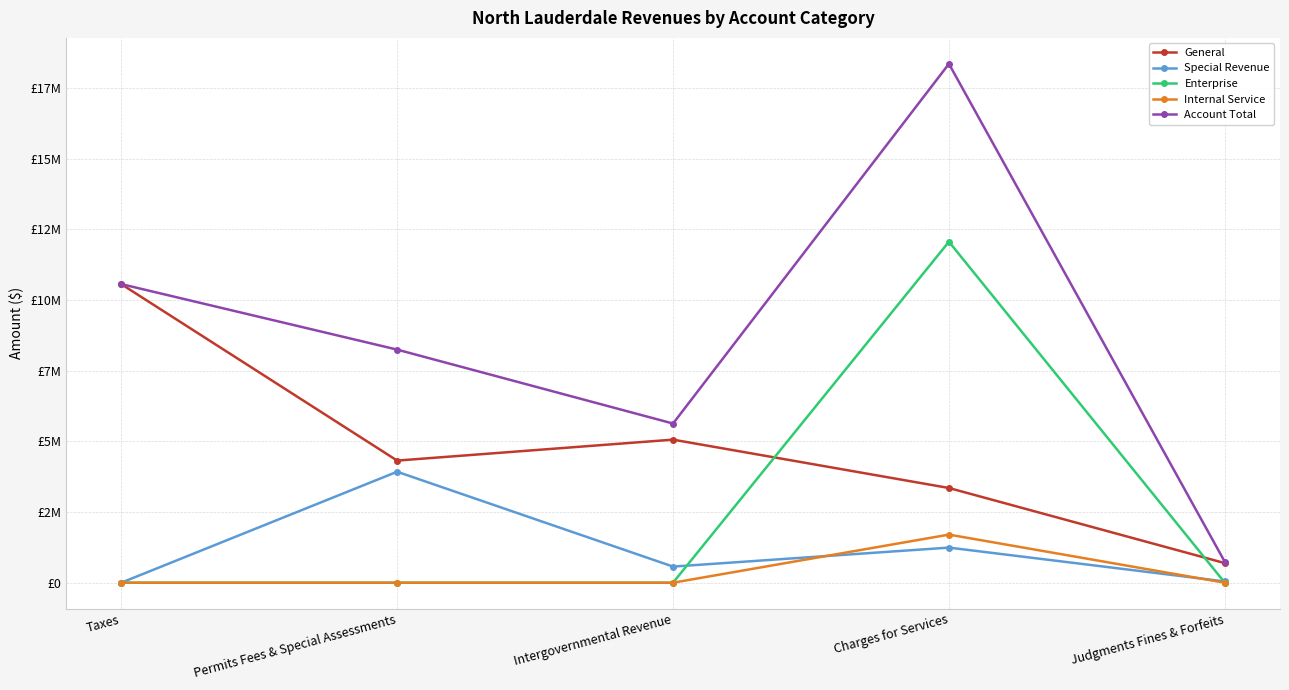

Is this an area chart (filled region under the line)?

No